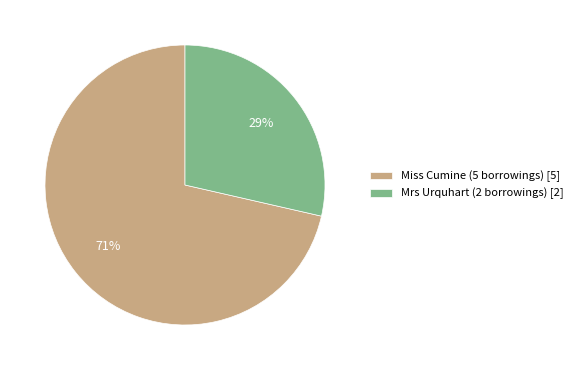

Combined, do Mrs Urquhart (2 borrowings) [2] and Miss Cumine (5 borrowings) [5] account for over 50%?

Yes